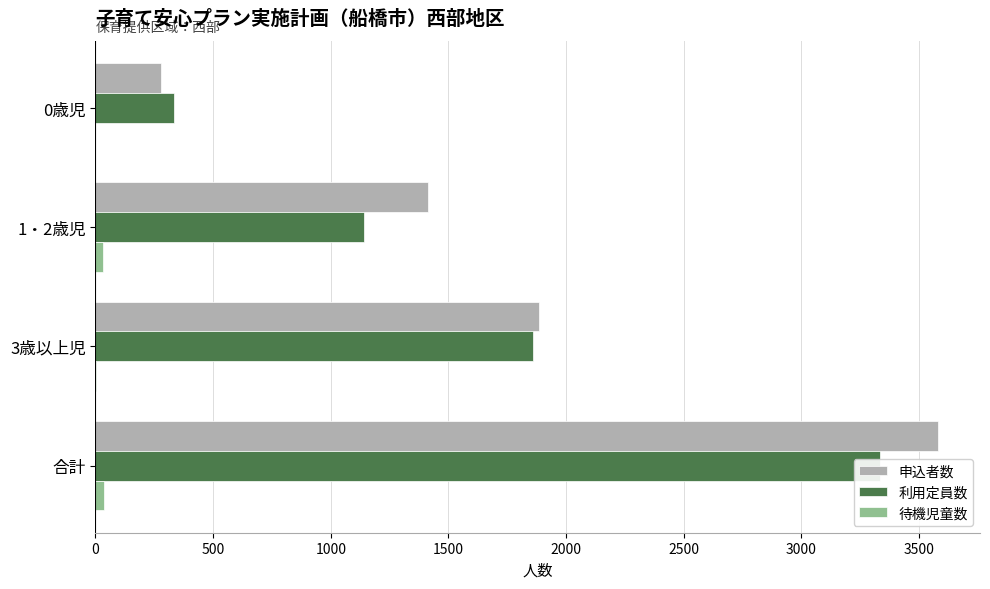

Count the number of data series in this chart.

3